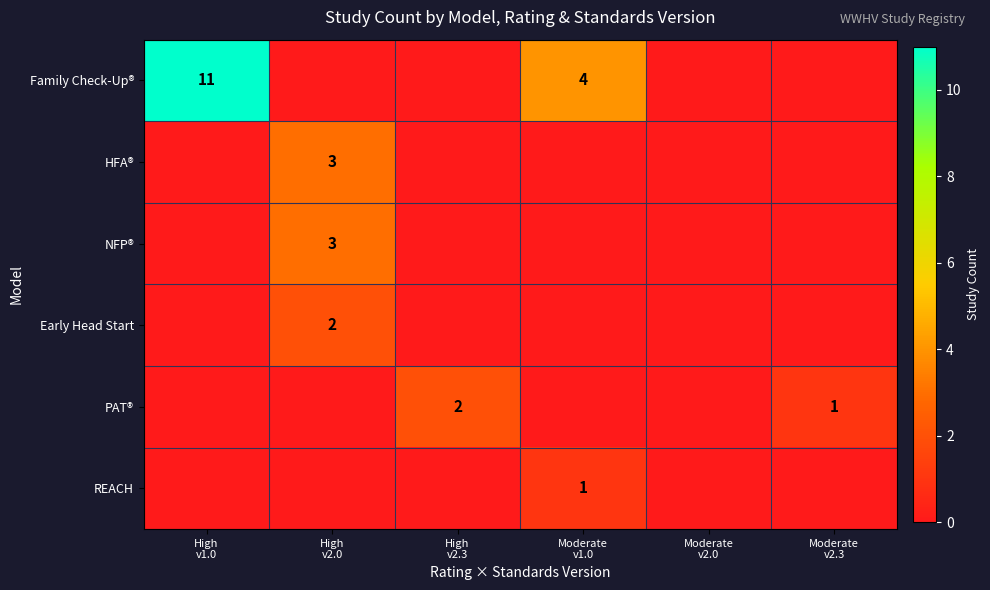

How many positive values does the HFA® series have?

1